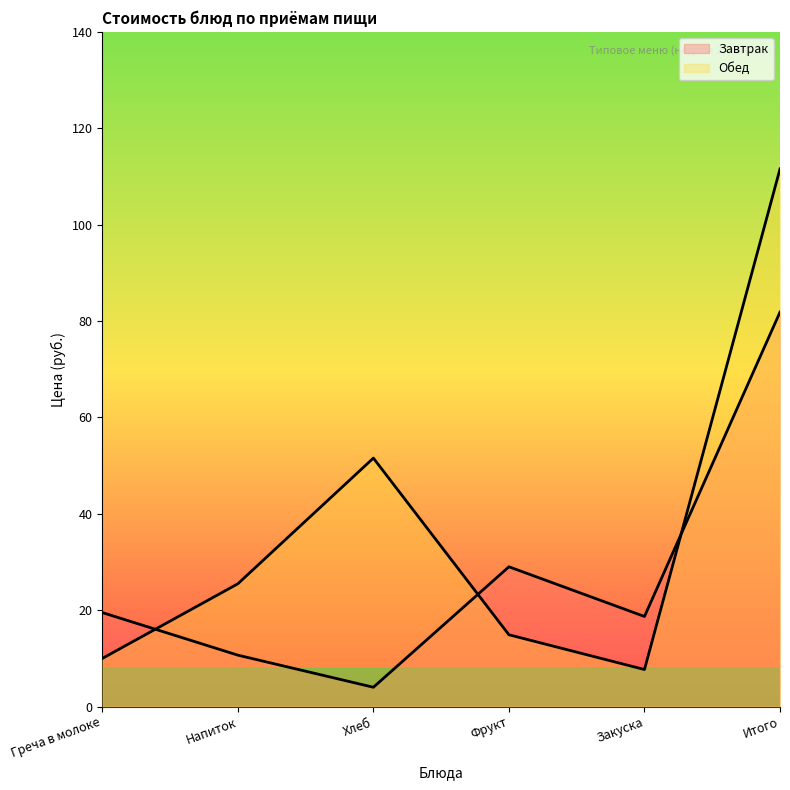

What is the sum of all Завтрак values?

163.7